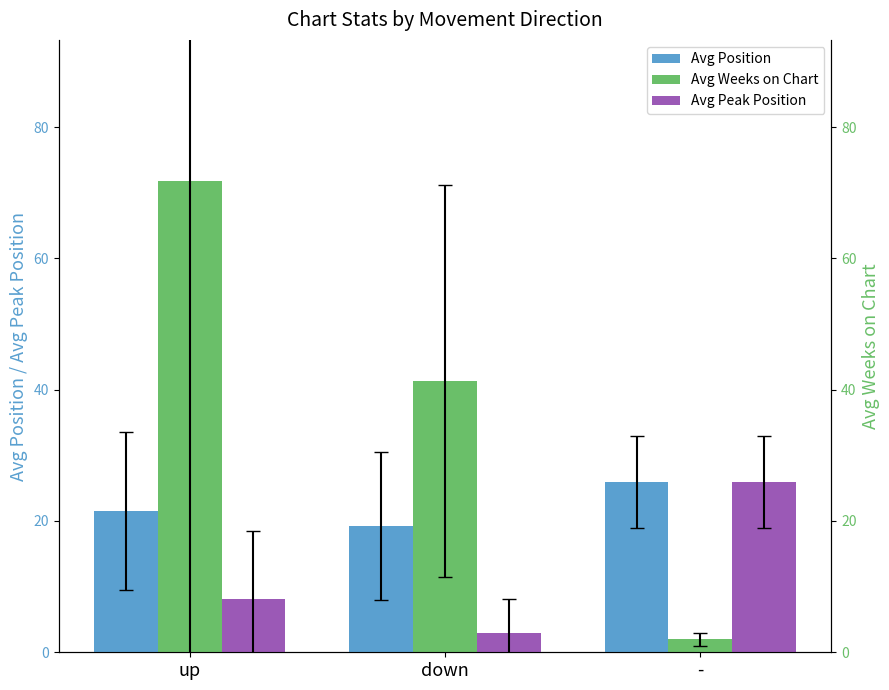

At how many categories does at least one series exceed 67?

1